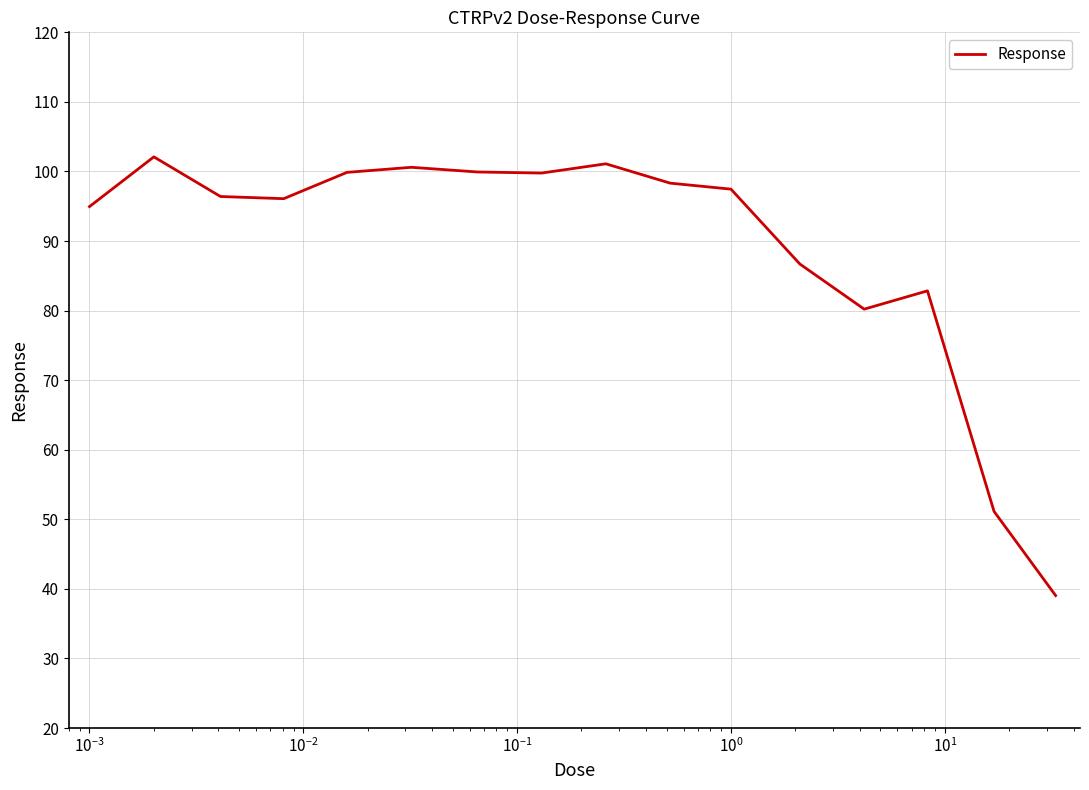

What is the maximum value shown in the chart?

102.1